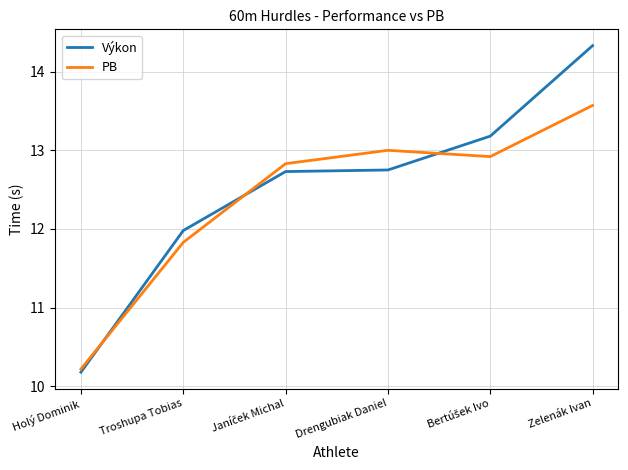

What is the greatest value displayed?

14.3